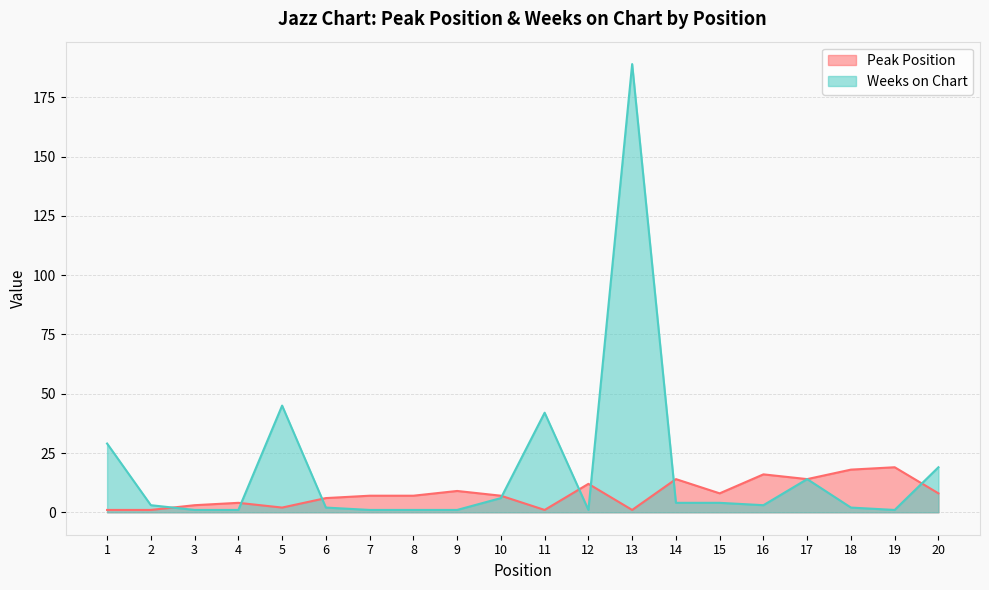

True or false: Peak Position and Weeks on Chart cross at least once.

True